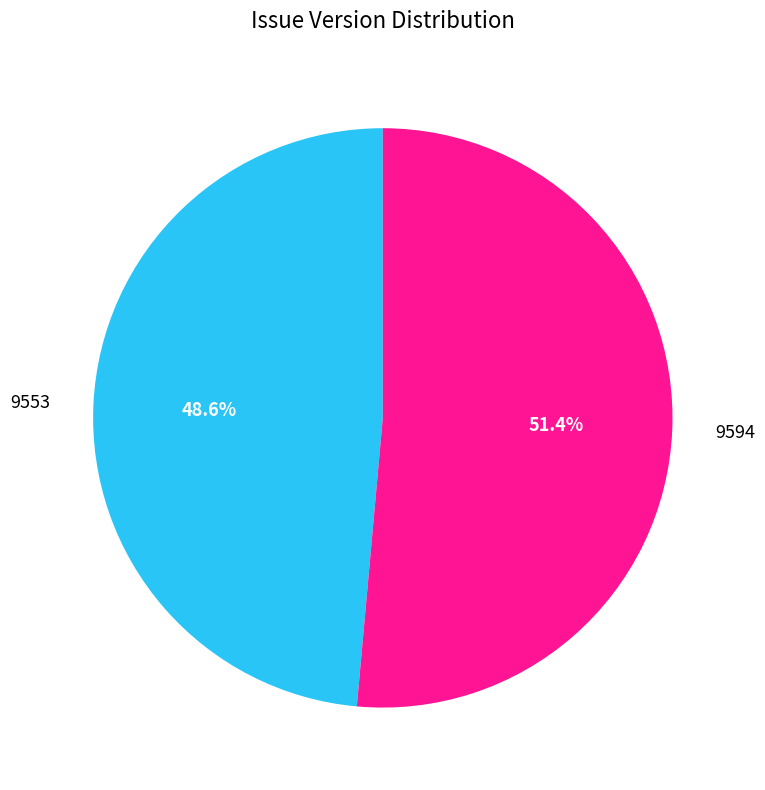

Which slice is the smallest?

9553